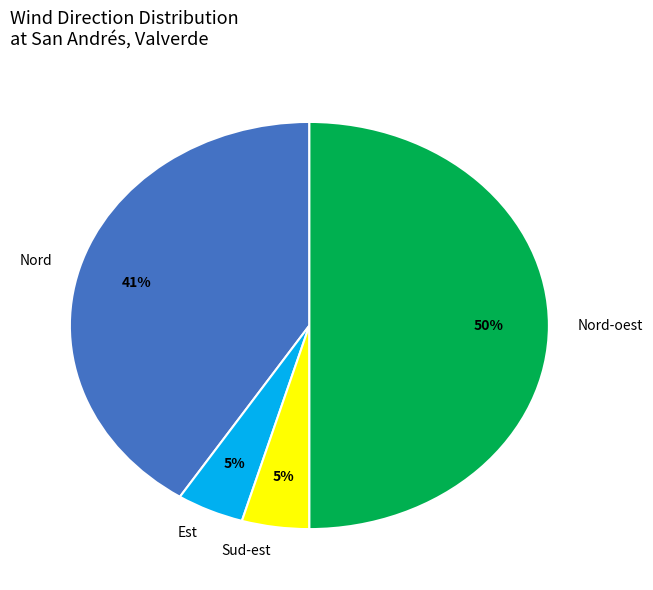

True or false: Nord accounts for 41% of the total.

True